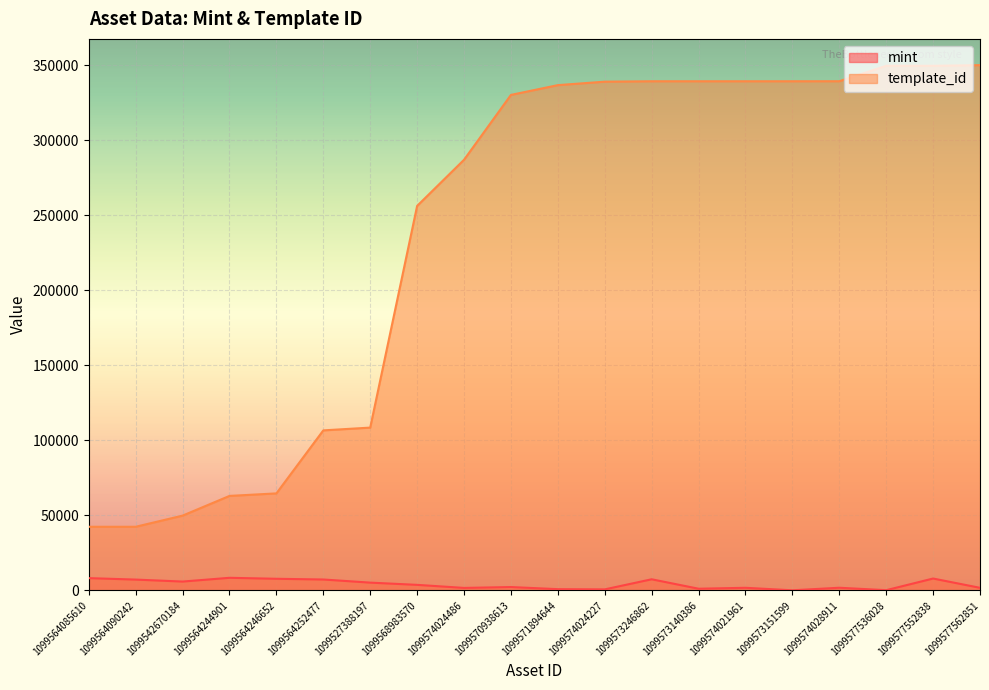

What is the difference between the maximum and minimum values in the template_id series?

307531